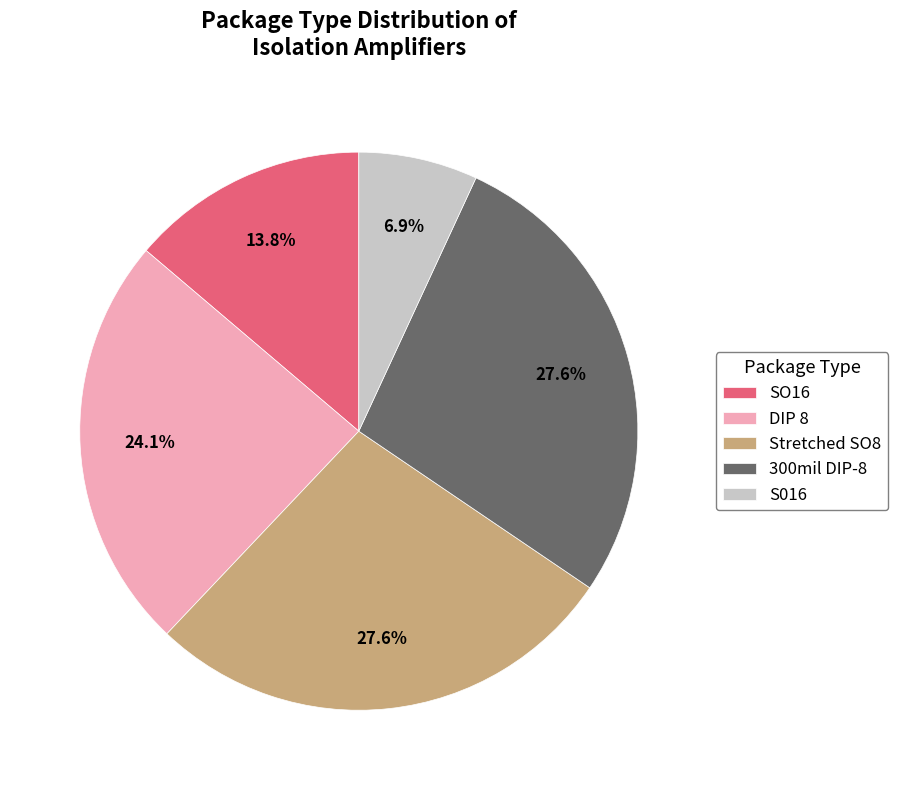

Does DIP 8 account for over 50% of the chart?

No